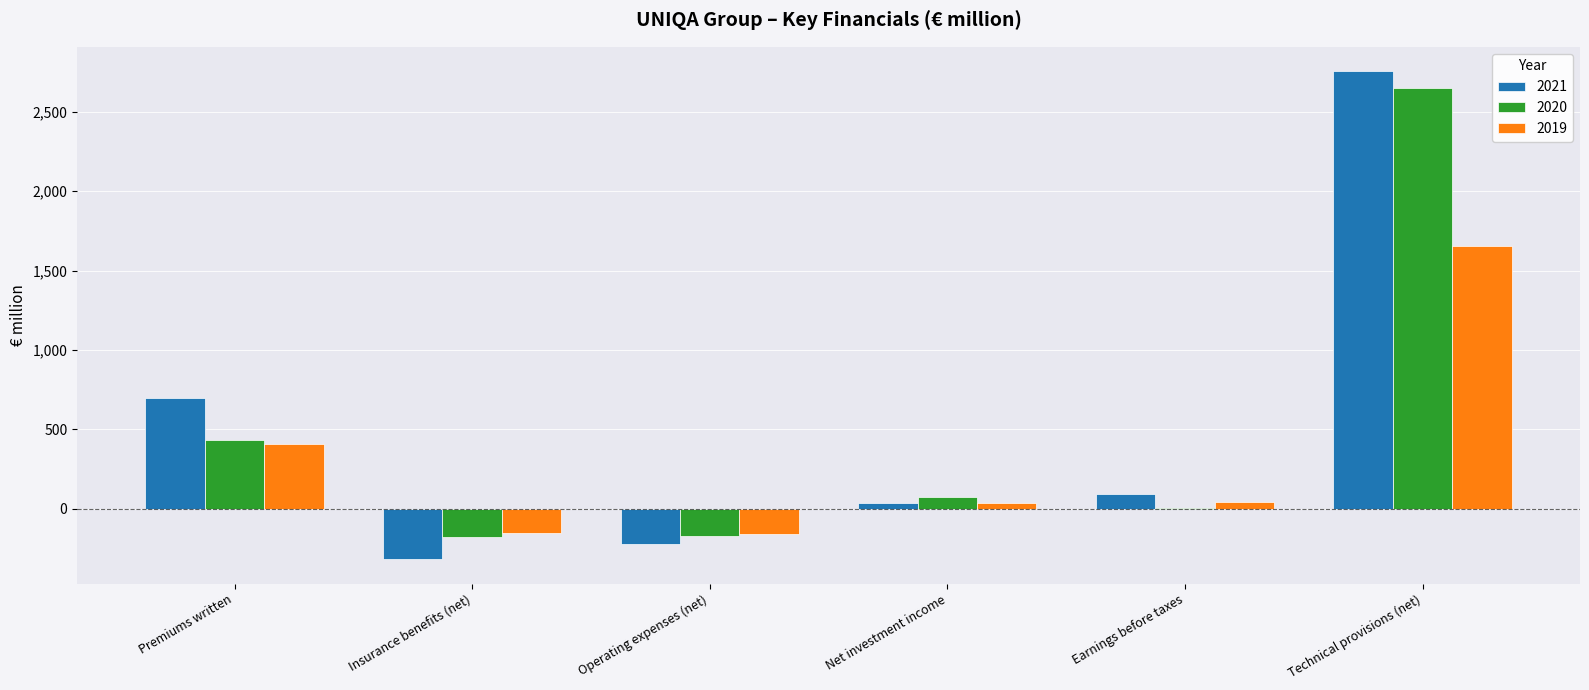

Is it true that 2019 equals -36.2 at Insurance benefits (net)?

False